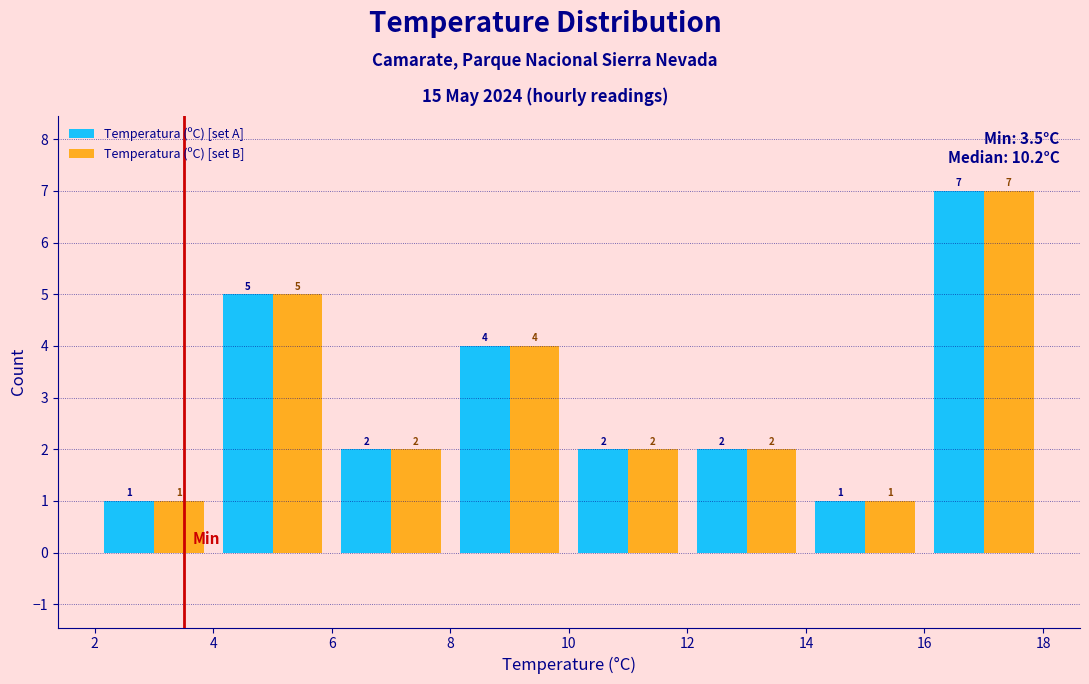

Reading left to right, list every range on the x-axis with the height of the bar of each series over it.

2 to 4: Temperatura (ºC) [set A]=1	Temperatura (ºC) [set B]=1
4 to 6: Temperatura (ºC) [set A]=5	Temperatura (ºC) [set B]=5
6 to 8: Temperatura (ºC) [set A]=2	Temperatura (ºC) [set B]=2
8 to 10: Temperatura (ºC) [set A]=4	Temperatura (ºC) [set B]=4
10 to 12: Temperatura (ºC) [set A]=2	Temperatura (ºC) [set B]=2
12 to 14: Temperatura (ºC) [set A]=2	Temperatura (ºC) [set B]=2
14 to 16: Temperatura (ºC) [set A]=1	Temperatura (ºC) [set B]=1
16 to 18: Temperatura (ºC) [set A]=7	Temperatura (ºC) [set B]=7